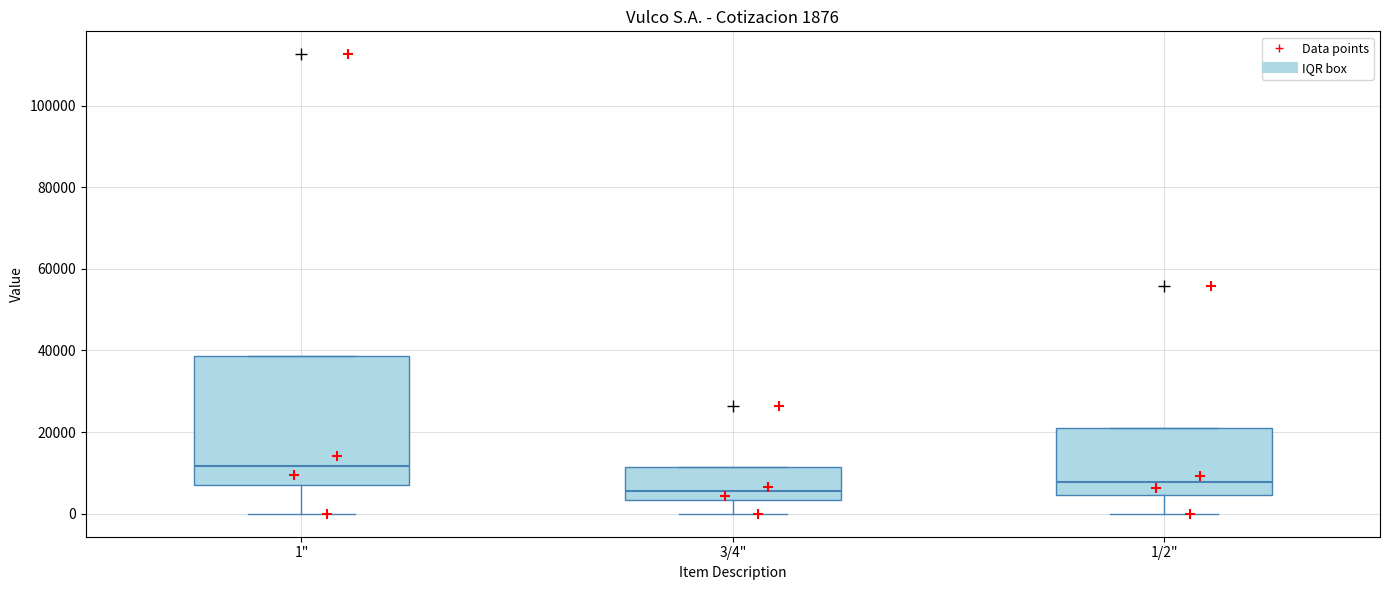

Which box has the highest median line?

1"